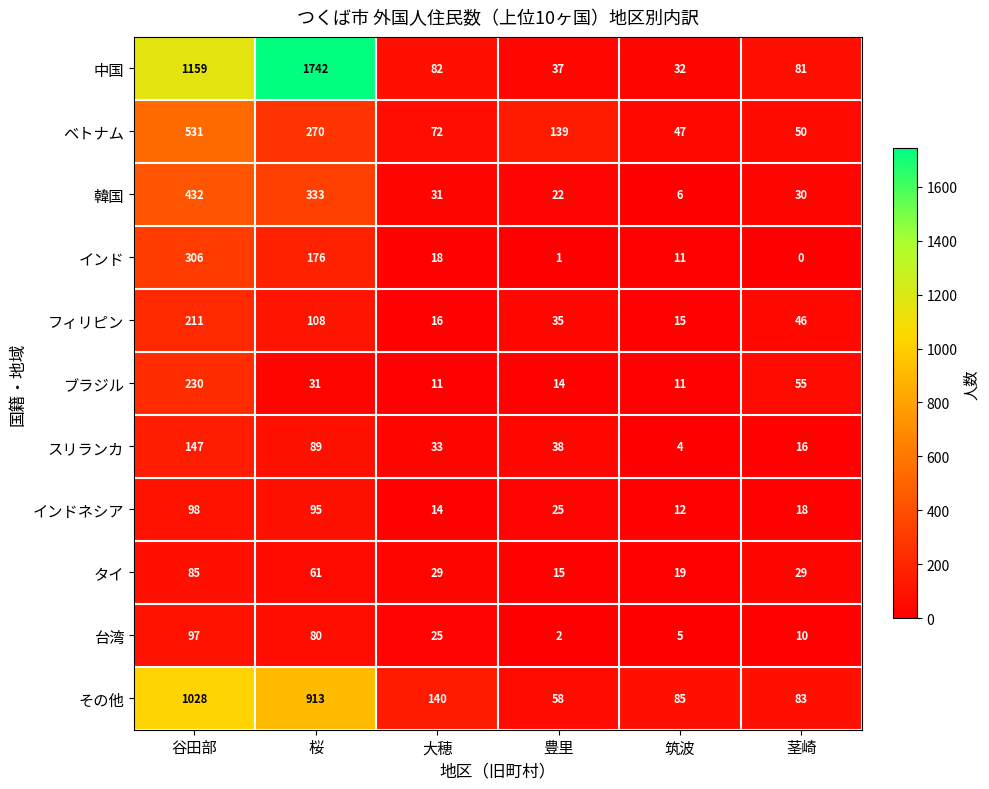

What is the total value across all series at 筑波?

247